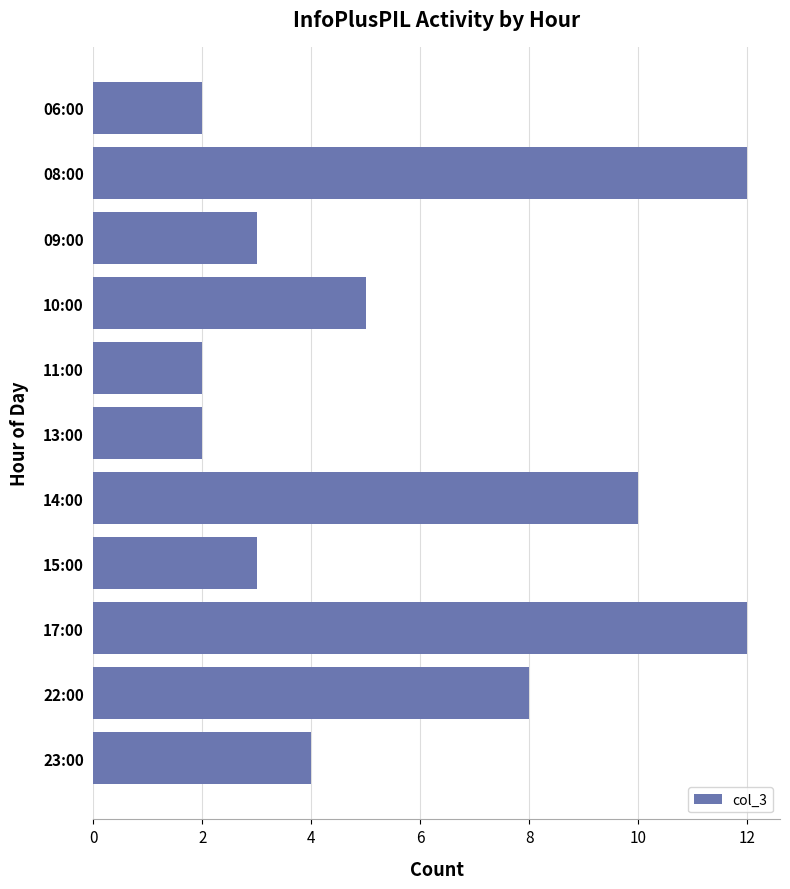

Count the number of data series in this chart.

1